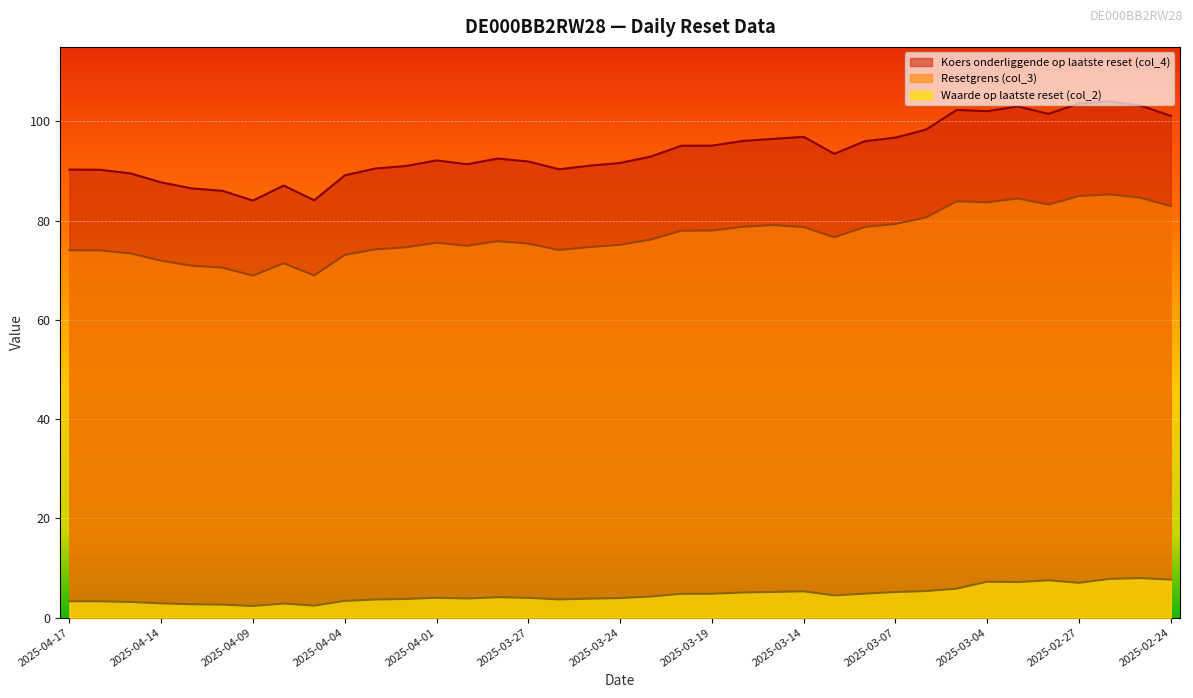

True or false: Resetgrens (col_3) has a value of 121.3 at 2025-03-07.

False